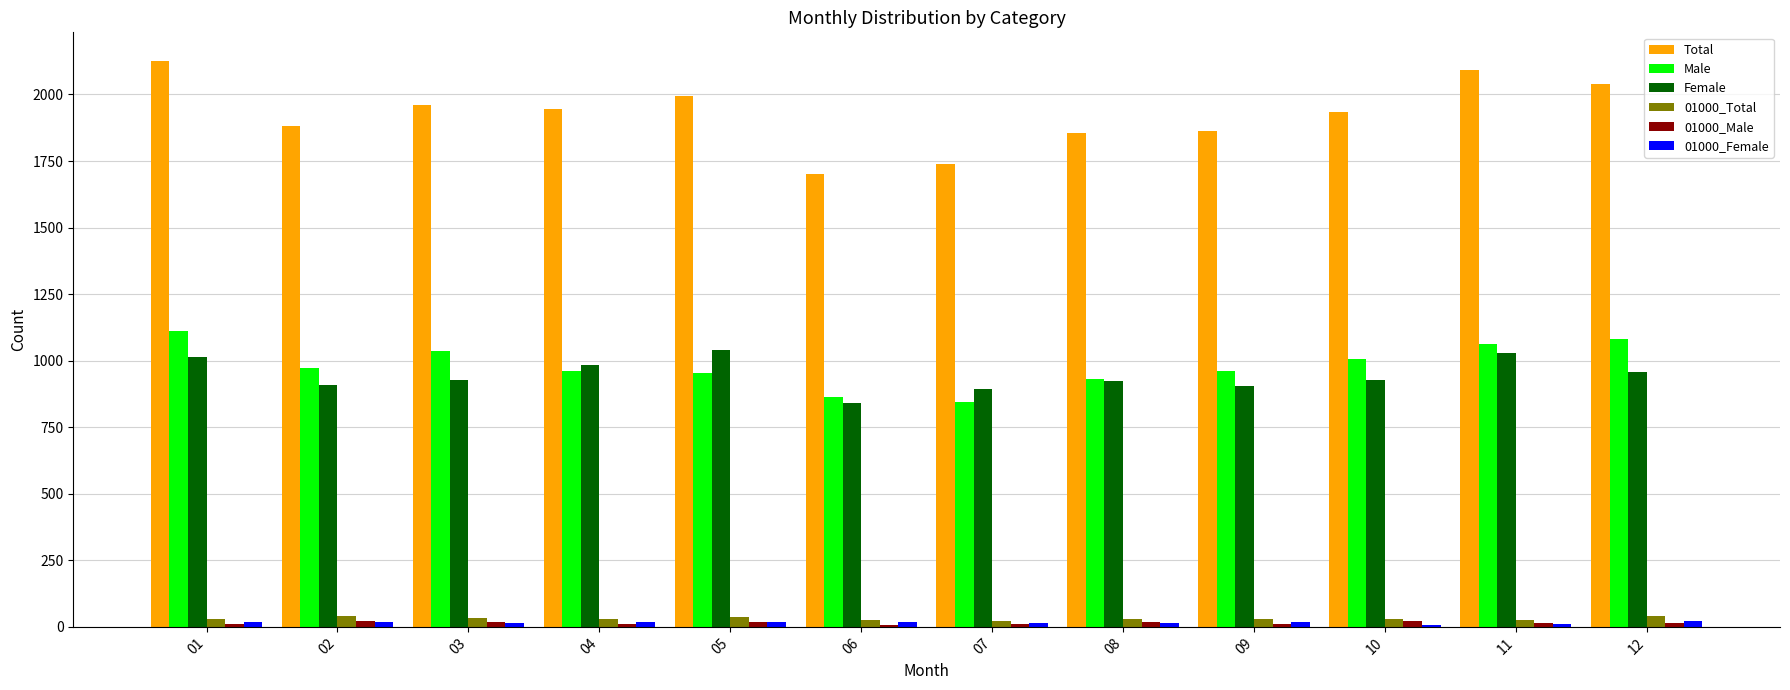

Which series has the largest total across all categories?

Total